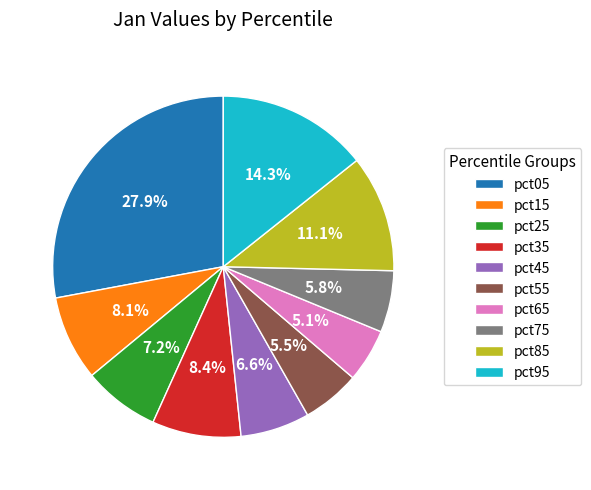

To the nearest percent, what portion does pct95 represent?

14%